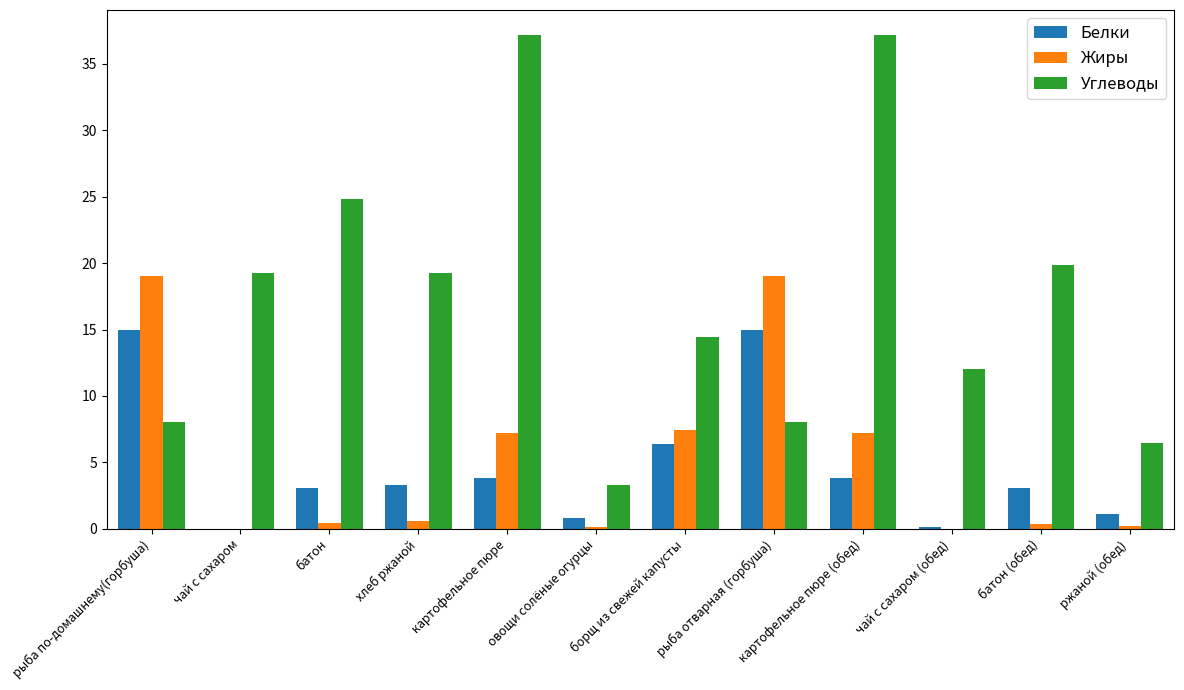

How many groups of bars are there?

12